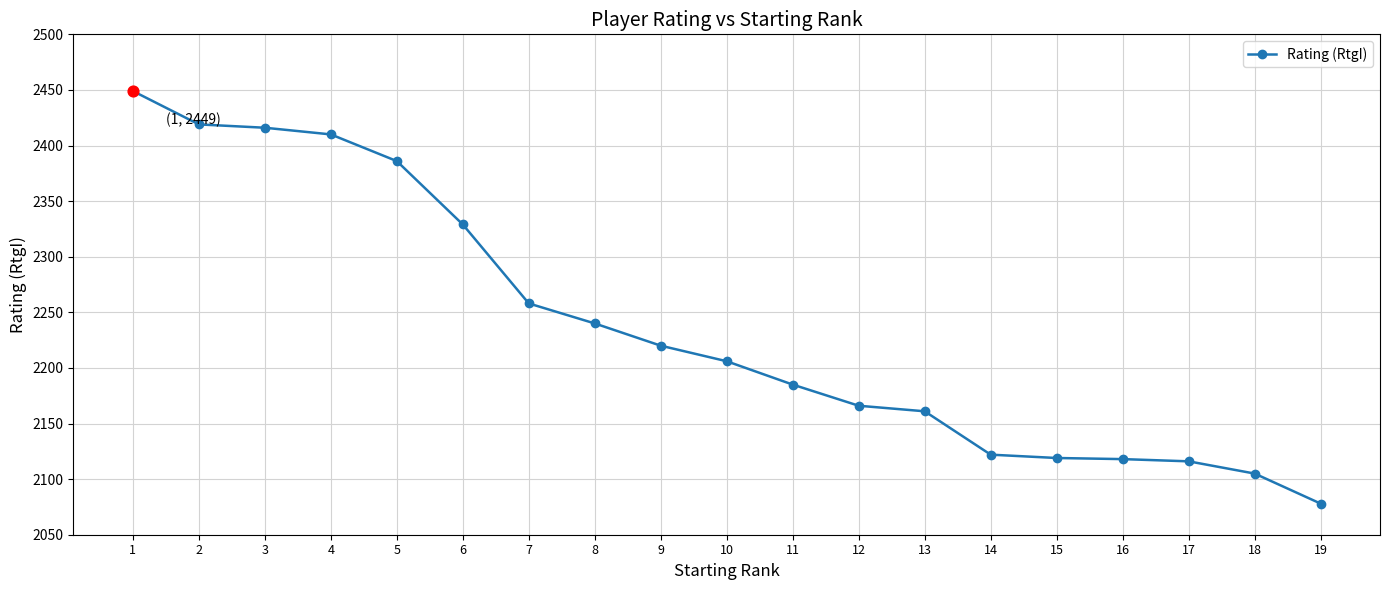

Between 7 and 16, which is larger?

7